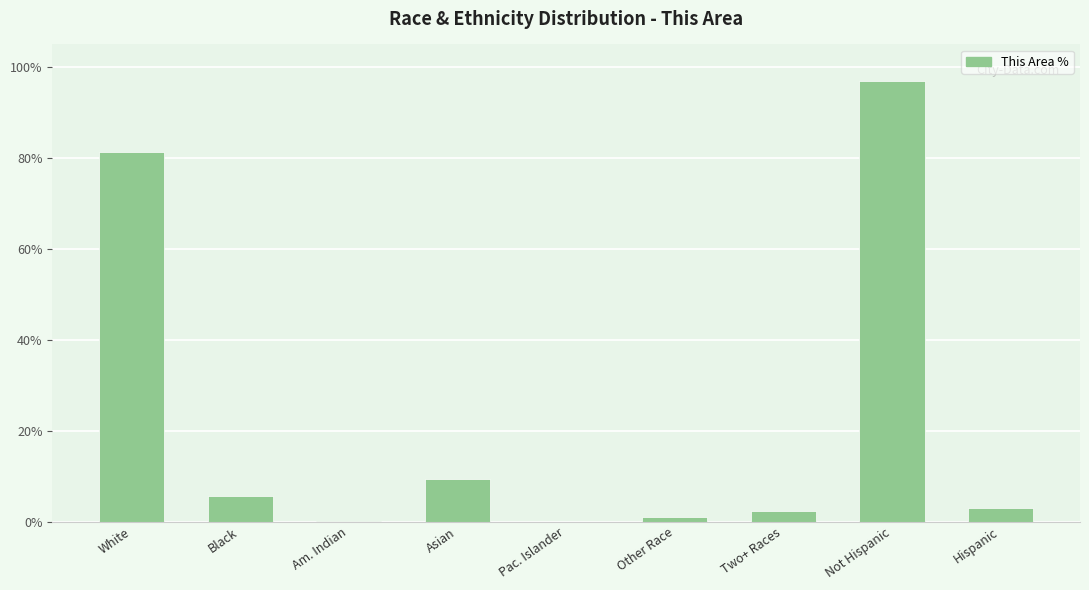

What is the greatest value displayed?

96.9